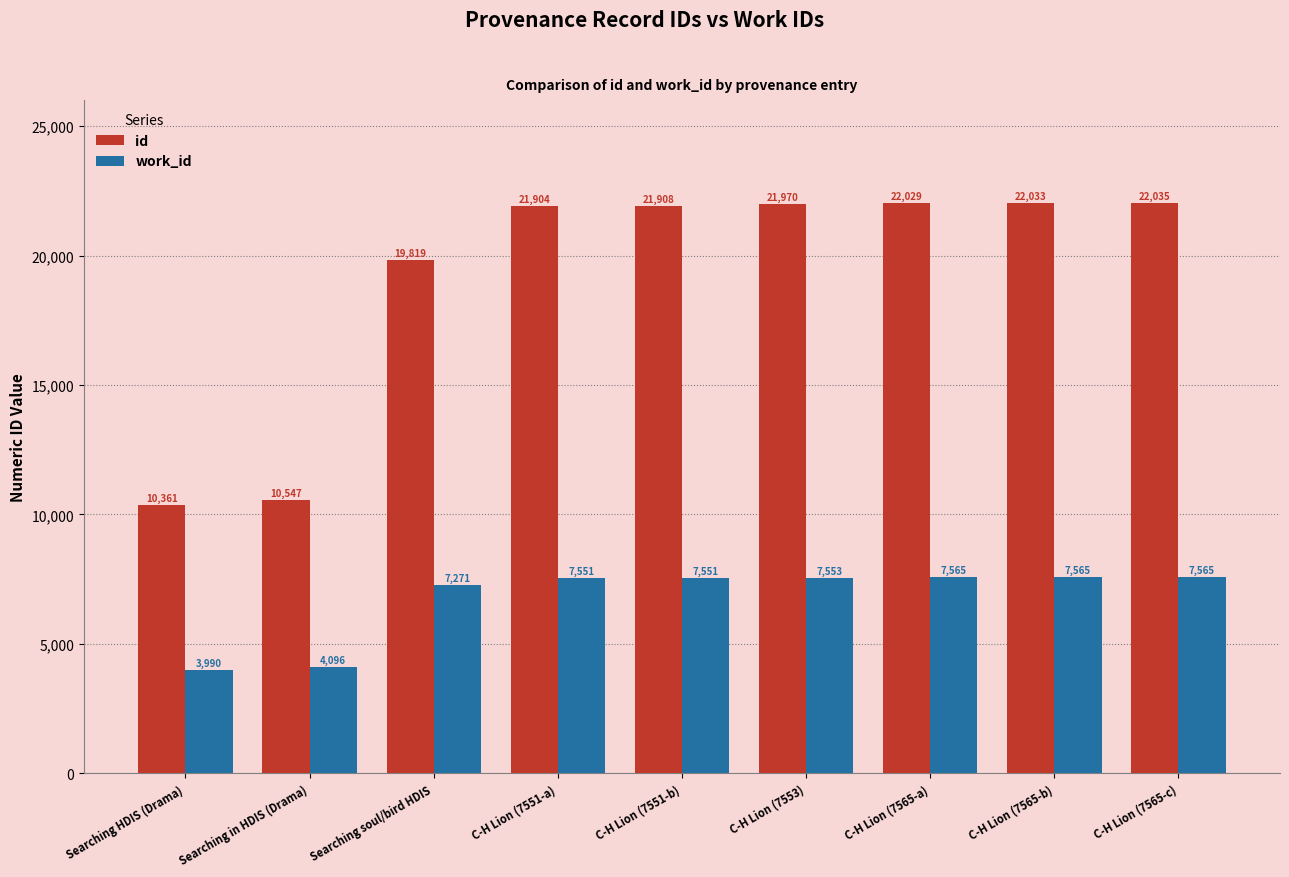

What value does the id series have at C-H Lion (7565-a)?

22029